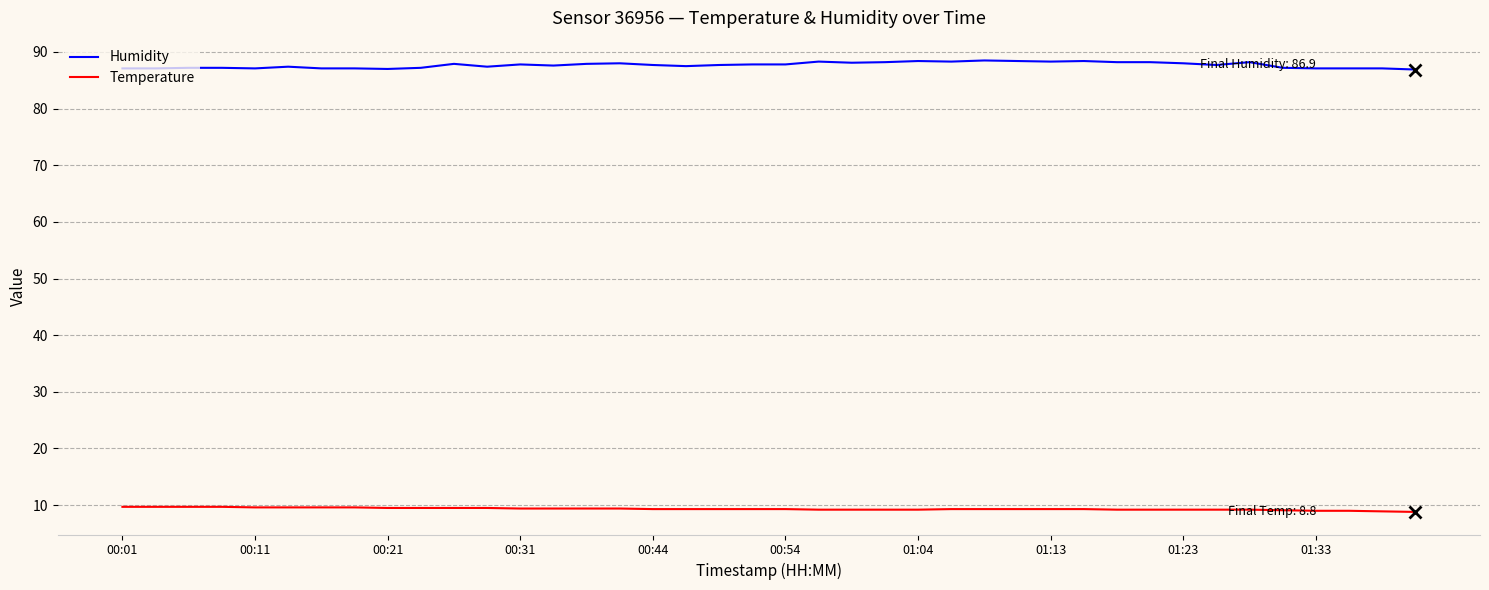

List the series in order of their peak value, highest first.

Humidity, Temperature